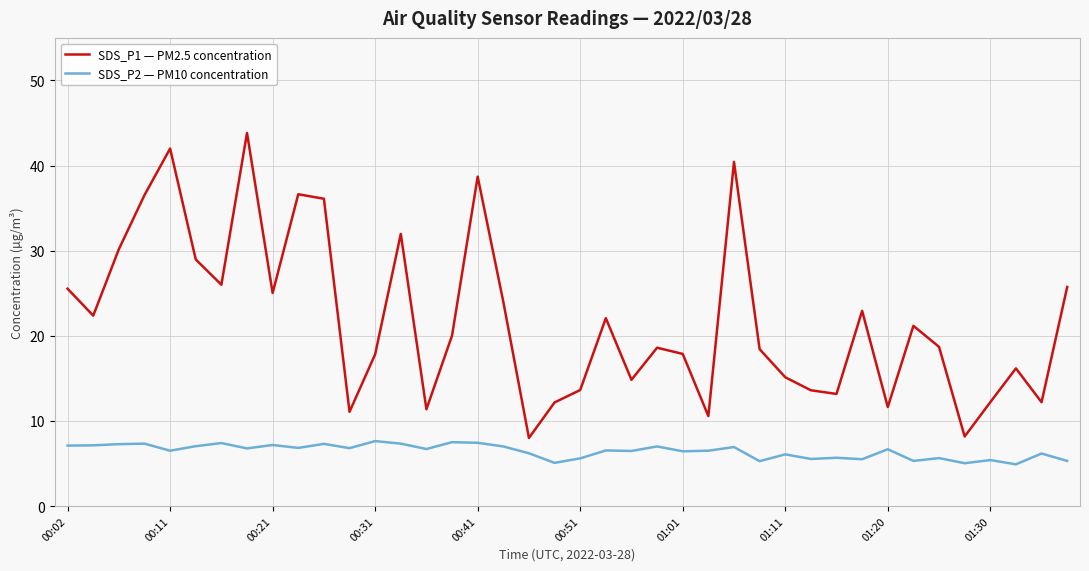

List the series in order of their overall mean, highest first.

SDS_P1 — PM2.5 concentration, SDS_P2 — PM10 concentration